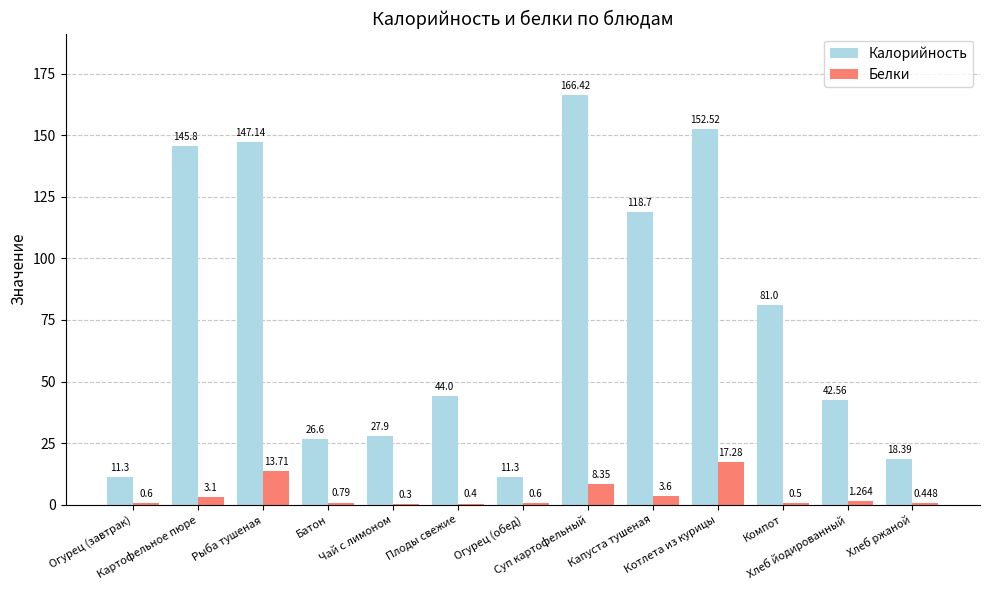

List the labels in order of Белки value, smallest first.

Чай с лимоном, Плоды свежие, Хлеб ржаной, Компот, Огурец (завтрак), Огурец (обед), Батон, Хлеб йодированный, Картофельное пюре, Капуста тушеная, Суп картофельный, Рыба тушеная, Котлета из курицы